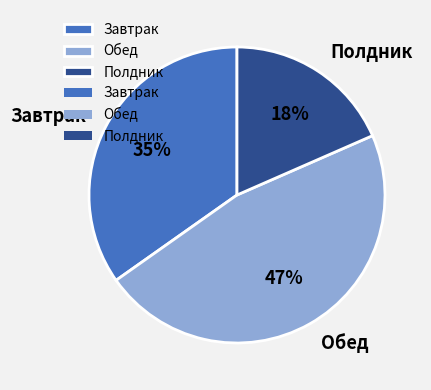

Is Полдник the majority of the pie?

No